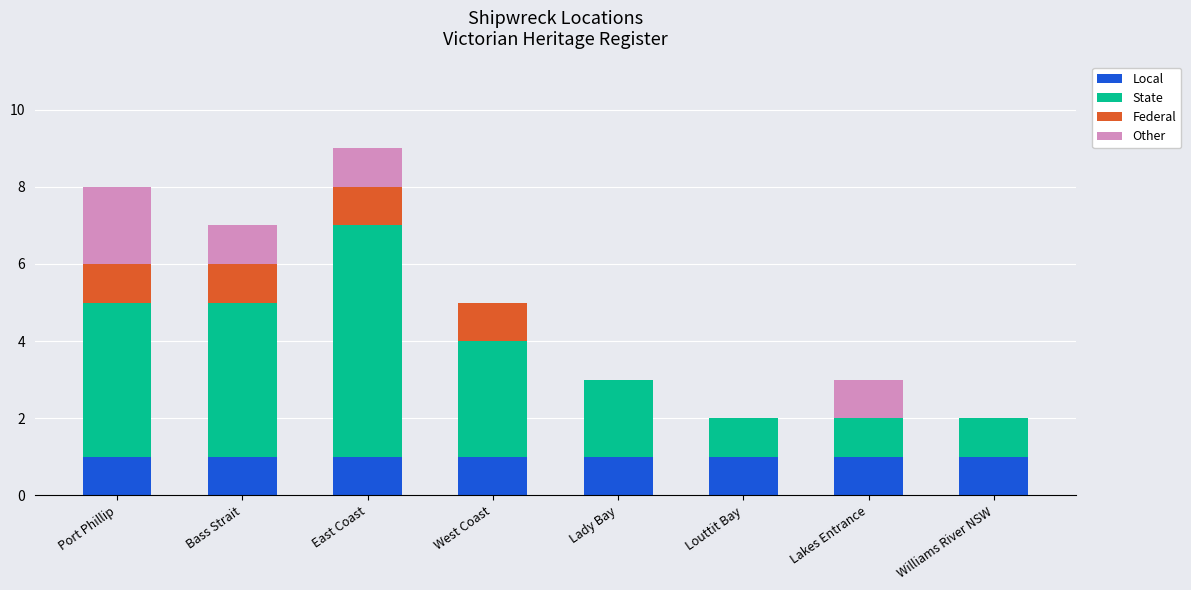

At which category is the sum across all series the highest?

East Coast